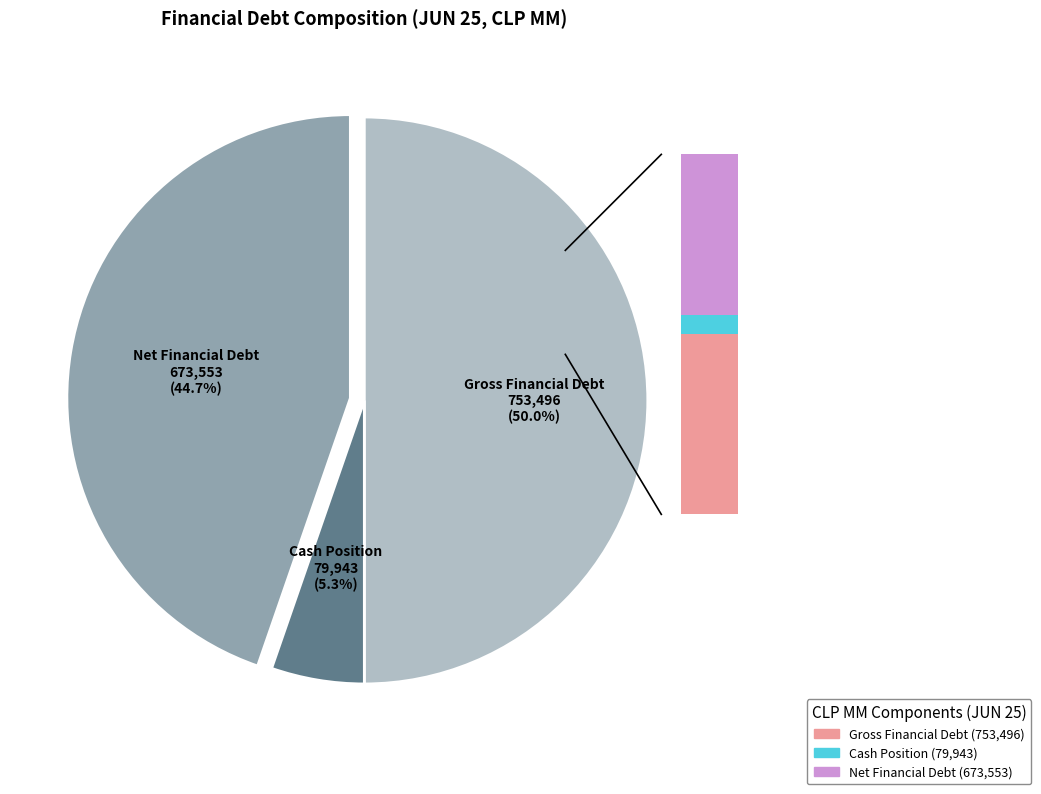

How many slices are in this pie chart?

3